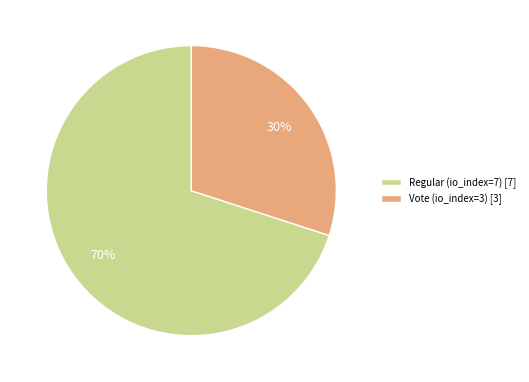

Rank the categories by value from highest to lowest.

Regular (io_index=7), Vote (io_index=3)